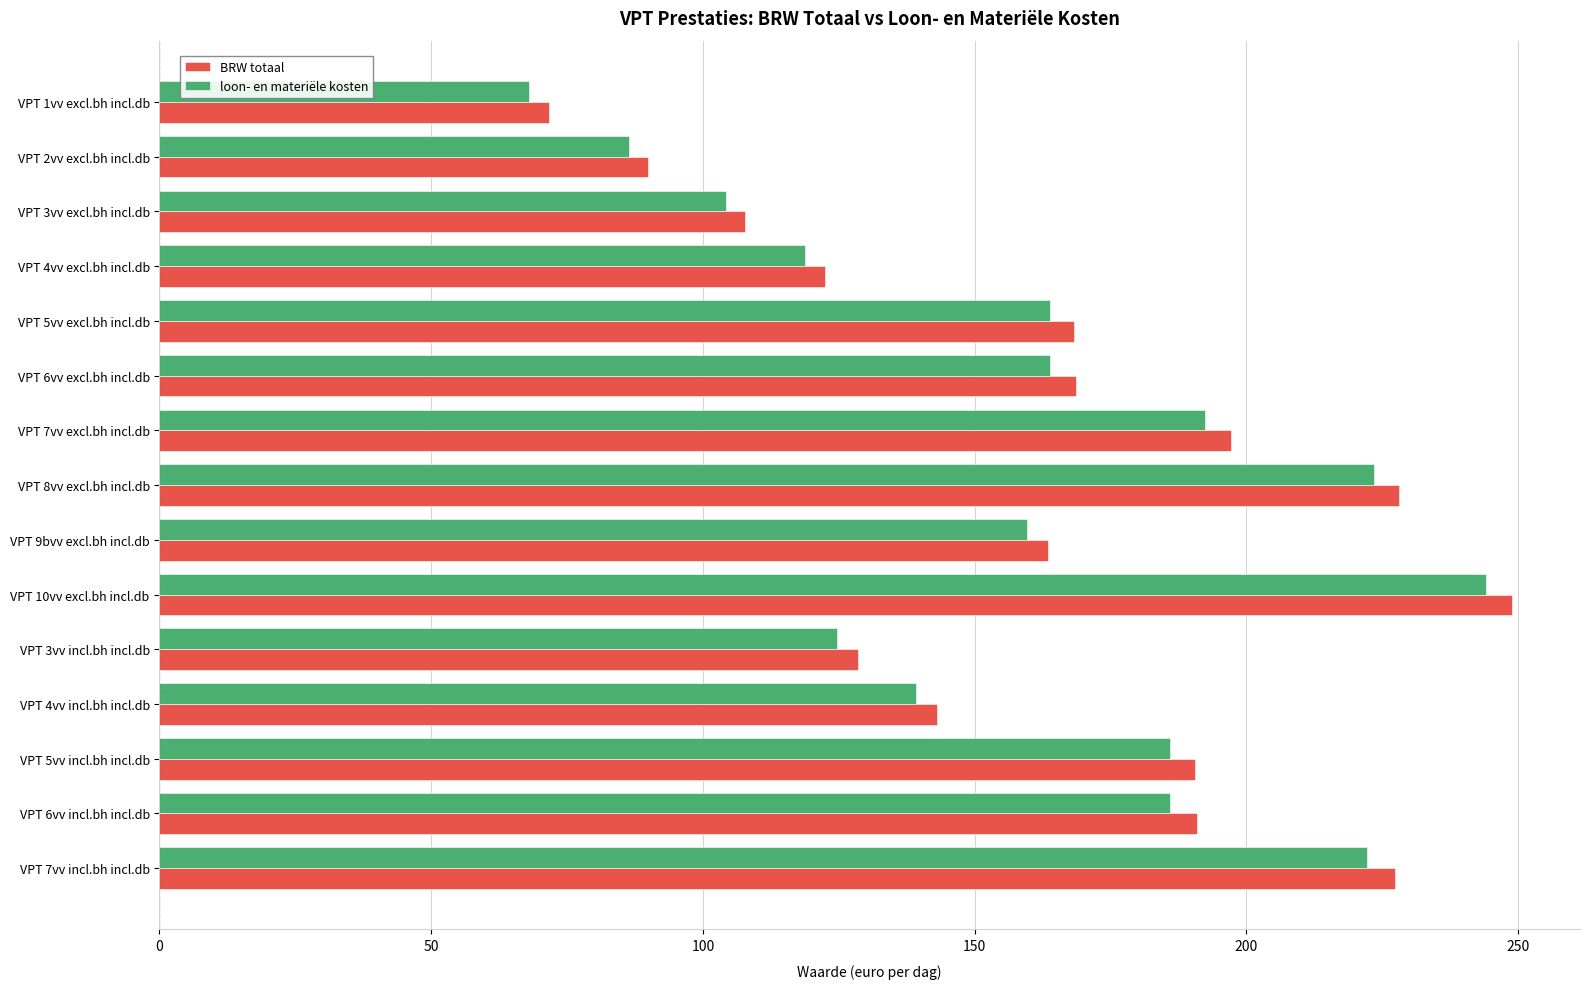

Between VPT 2vv excl.bh incl.db and VPT 9bvv excl.bh incl.db, which series saw the biggest shift?

BRW totaal